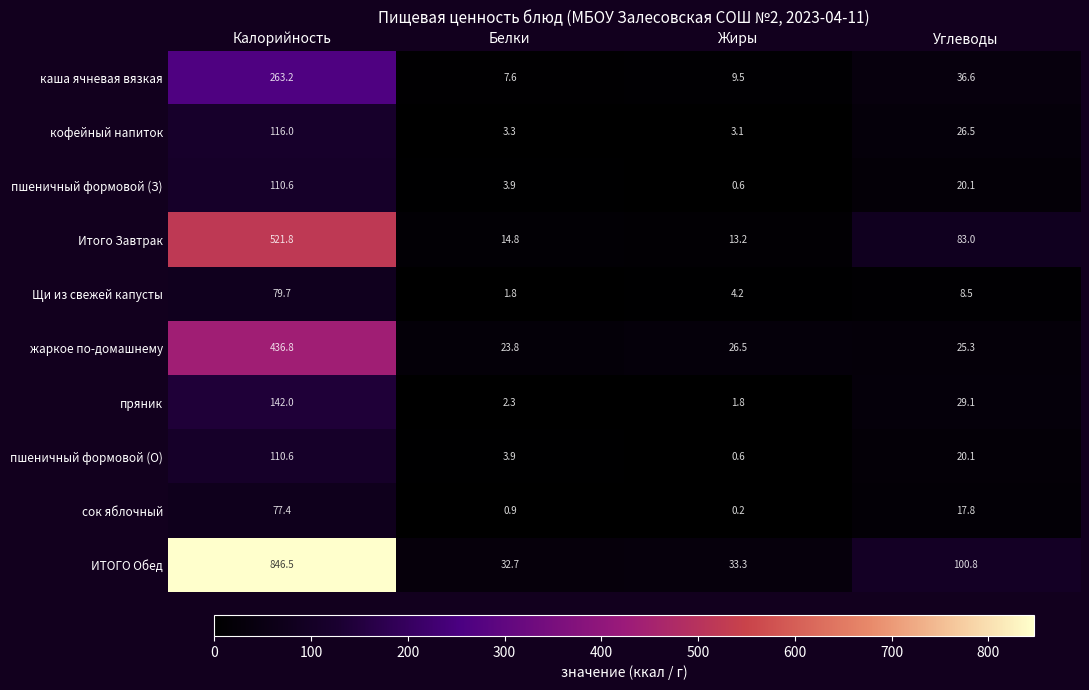

At which category is the sum across all series the highest?

Калорийность